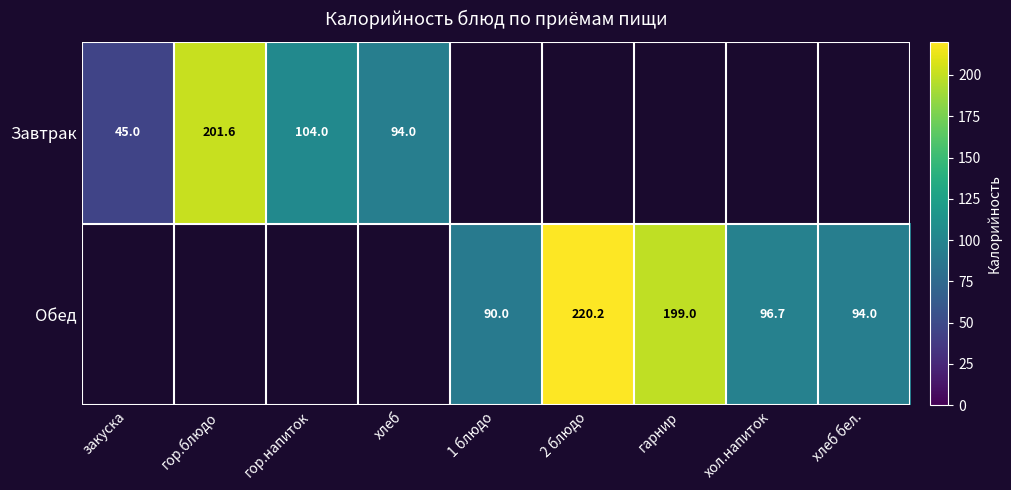

The value of Обед at хол.напиток is 30.3. True or false?

False